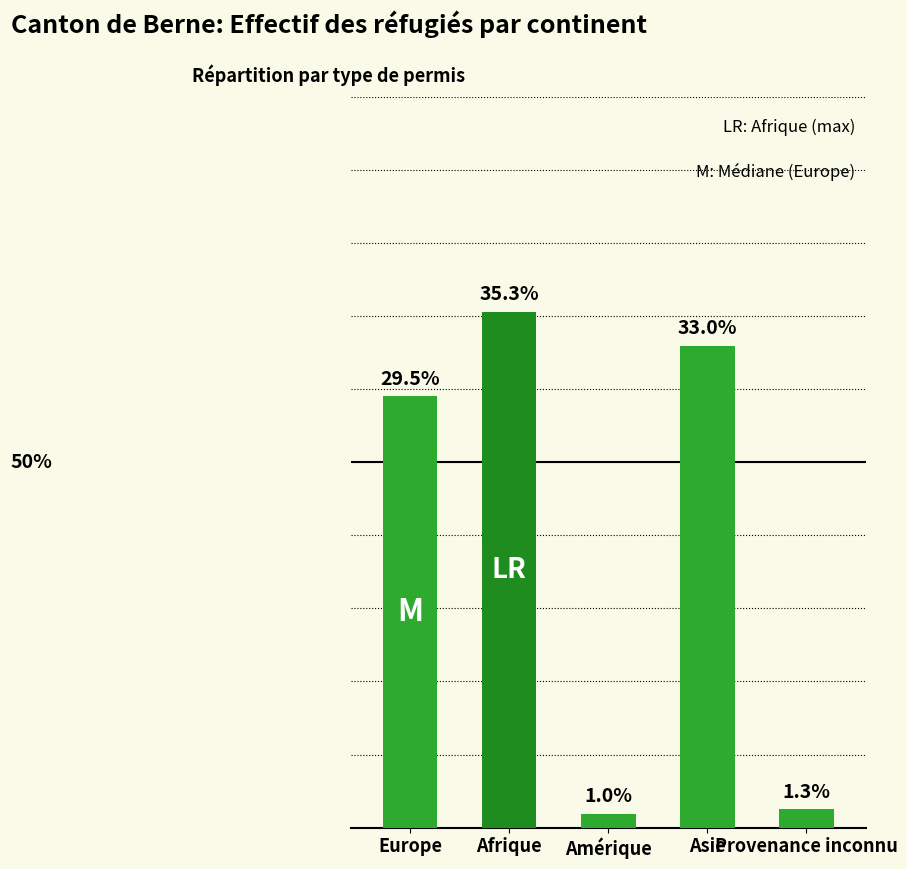

List the labels in order of value, largest first.

Afrique, Asie, Europe, Provenance inconnu, Amérique